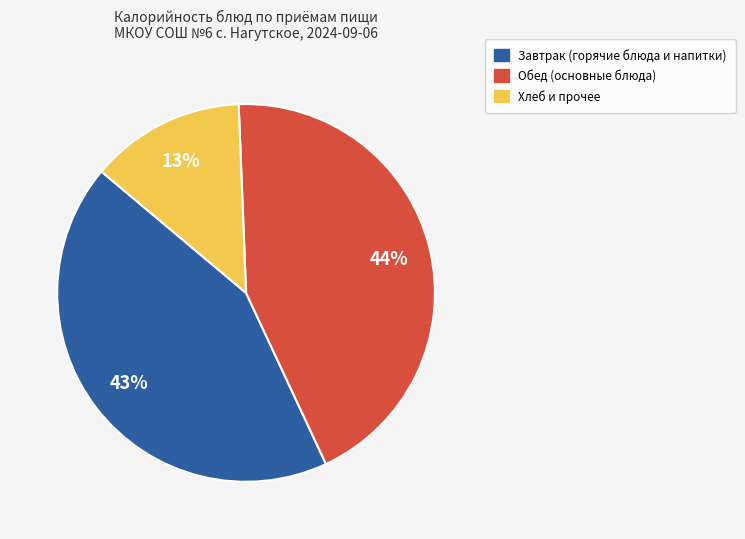

To the nearest percent, what is the average slice percentage?

33%